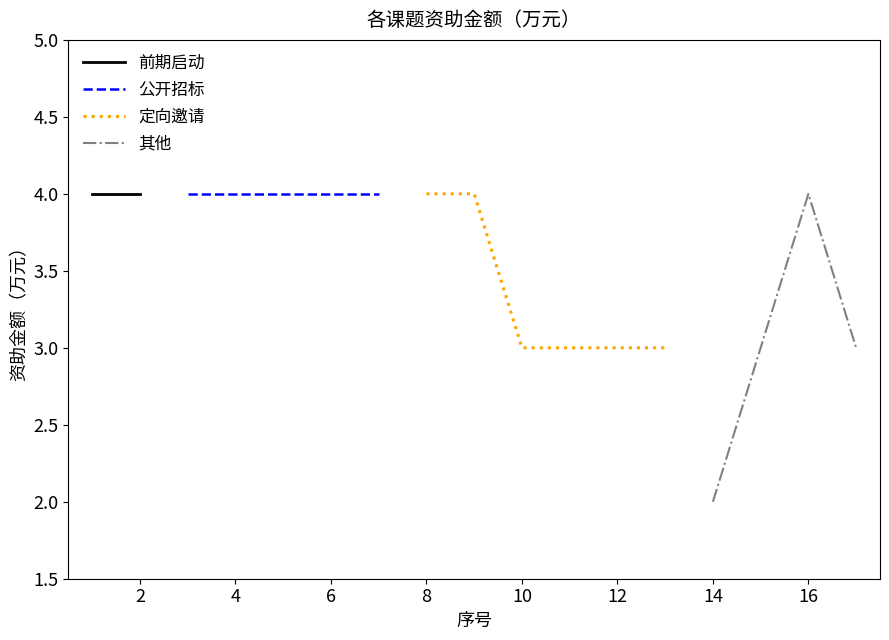

Which category has the highest value across all series?

1